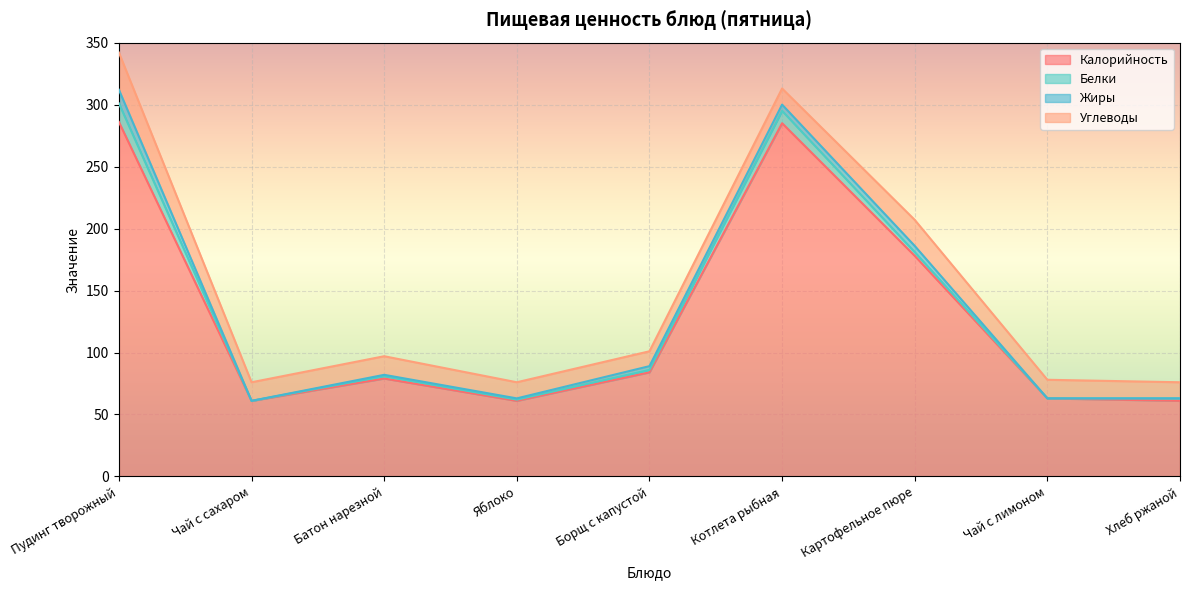

How many values in the Углеводы series are below 15?

4